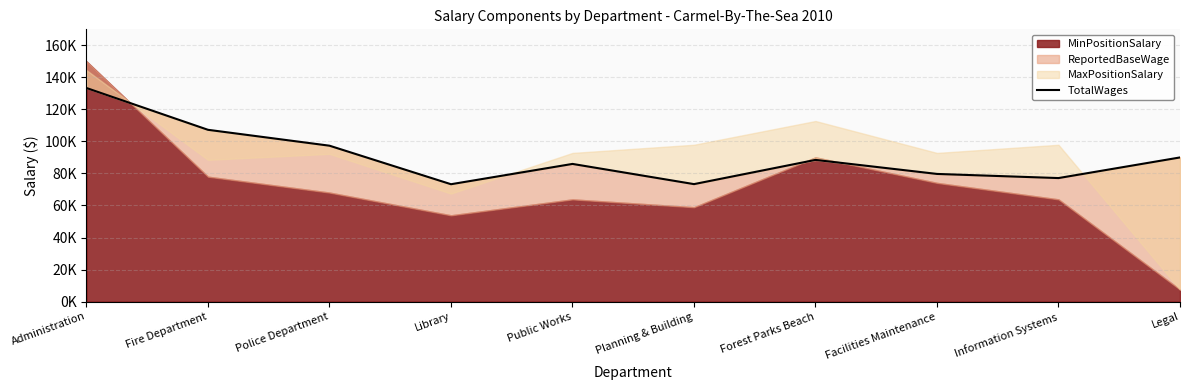

Where does the data first go above 88459?

Administration